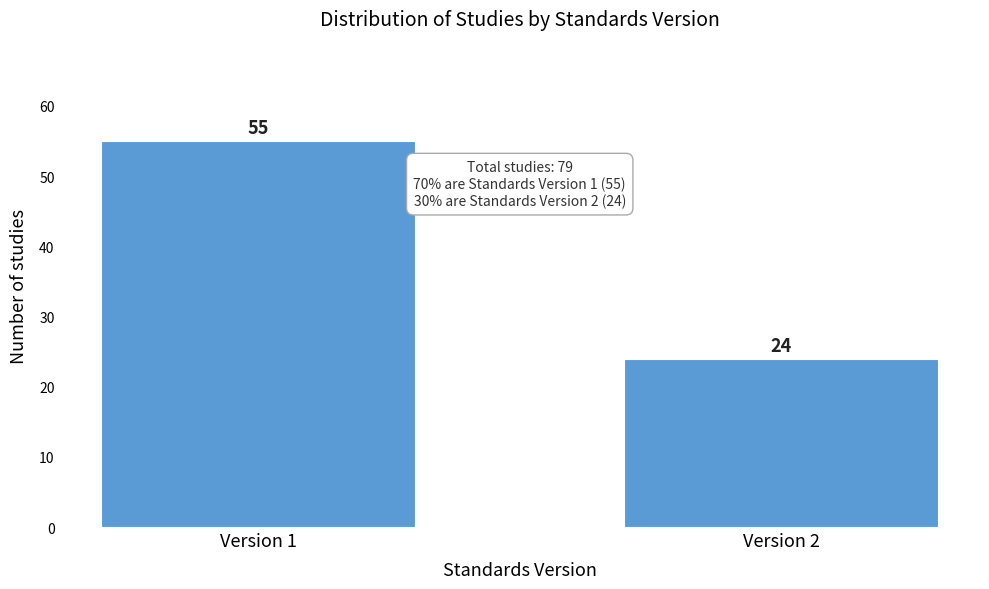

Reading right to left, extract all data points from this chart.

Version 2=24	Version 1=55